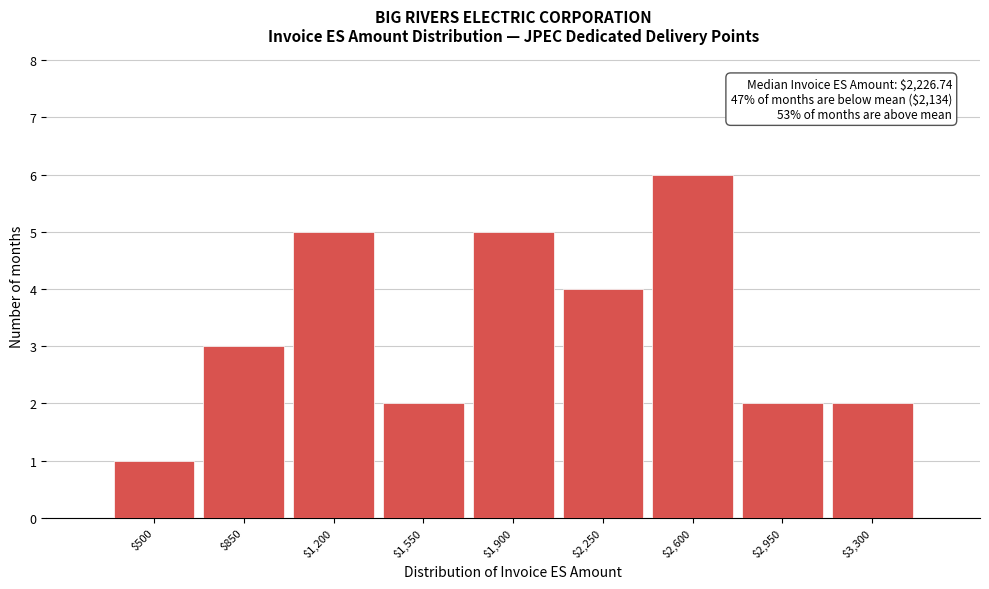

Reading right to left, extract all data points from this chart.

2	2	6	4	5	2	5	3	1